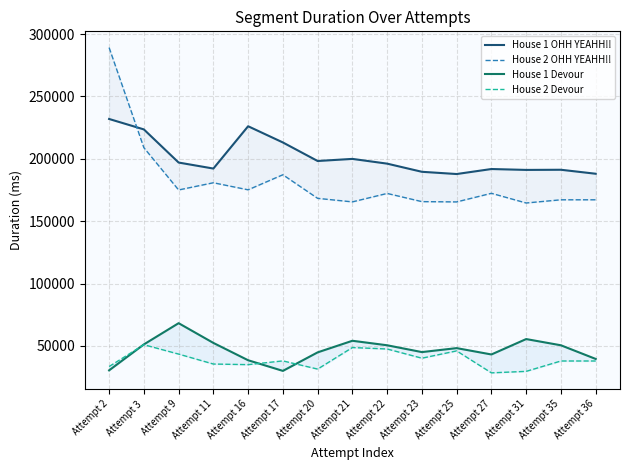

True or false: House 1 OHH YEAHH!! has more than 0 interior local peaks.

True